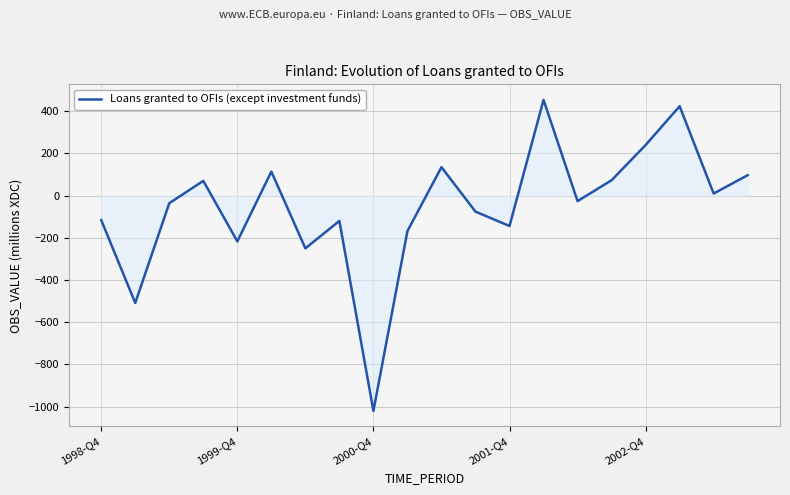

What is the difference between the maximum and second lowest values?

963